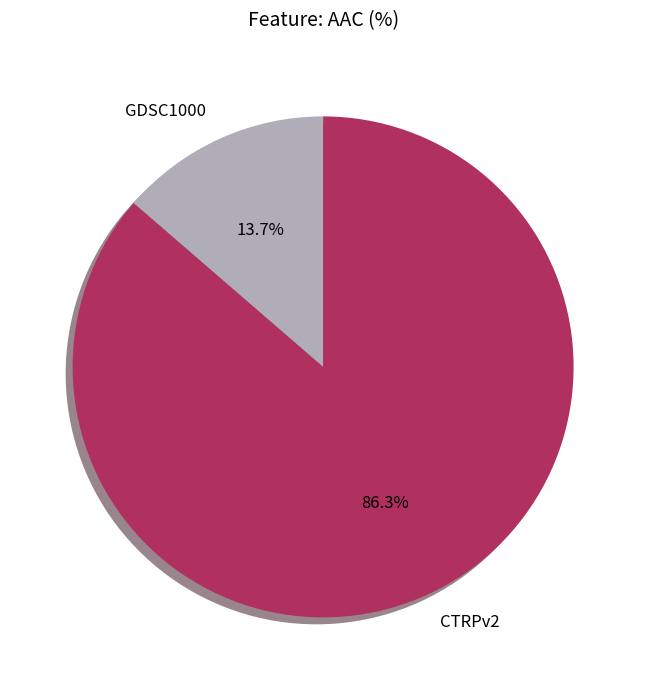

Is there a majority slice in this chart?

Yes